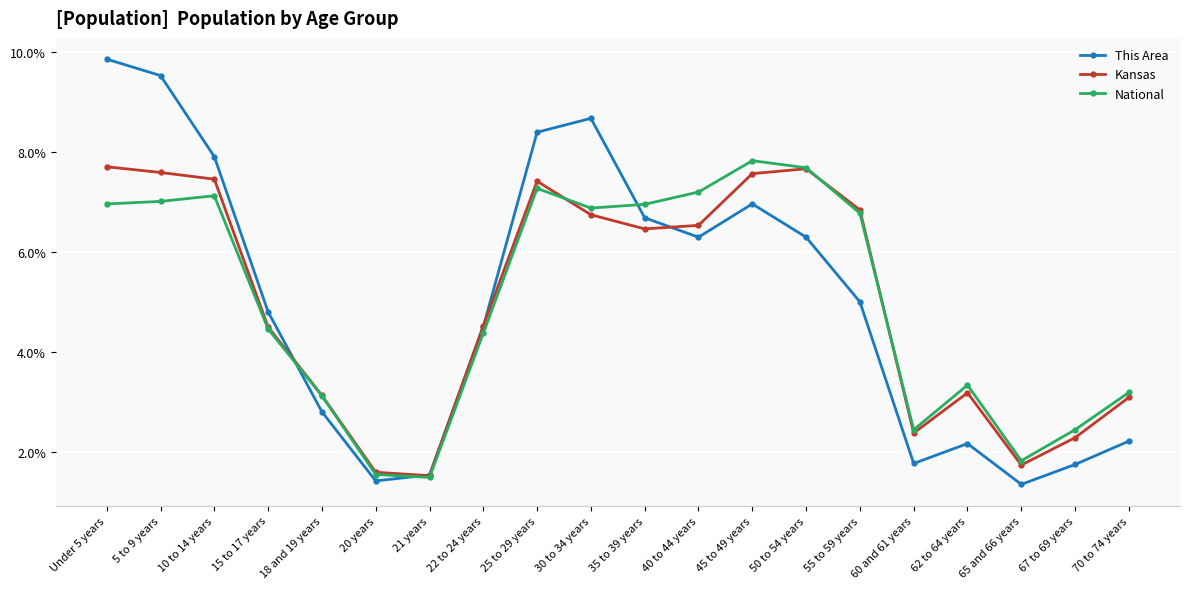

Which series changed the most between 35 to 39 years and 65 and 66 years?

This Area